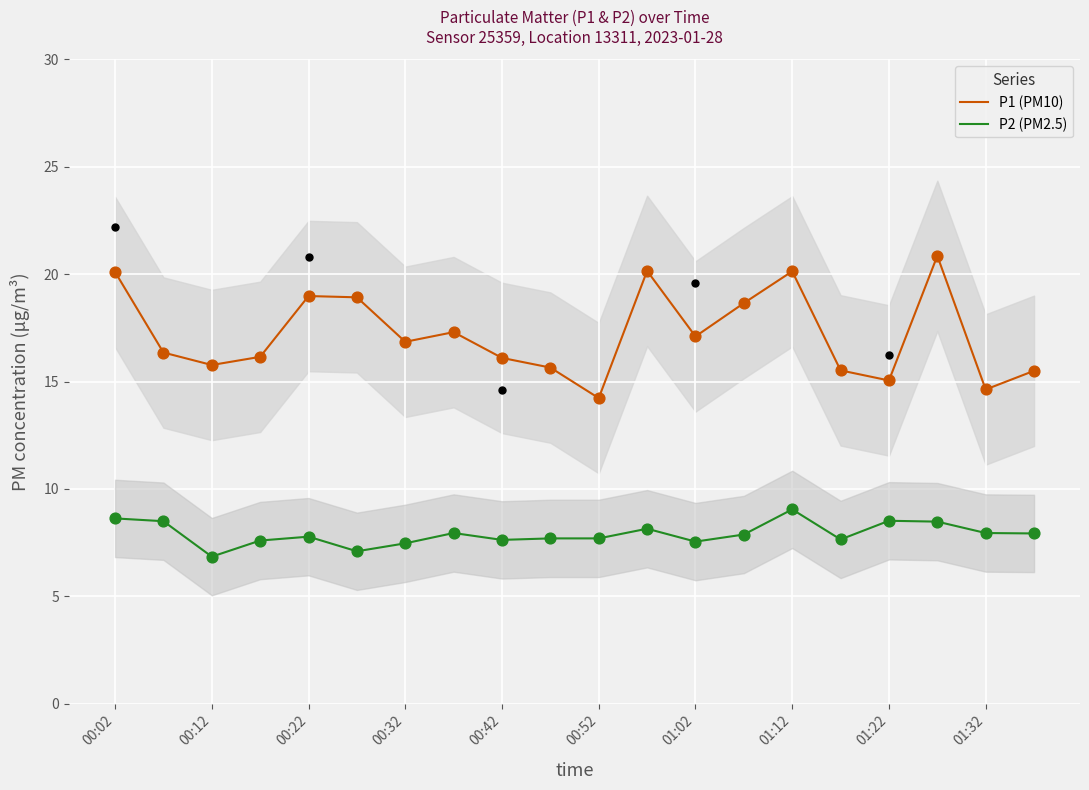

Which series has the largest Y range (max minus min)?

P1 (PM10)